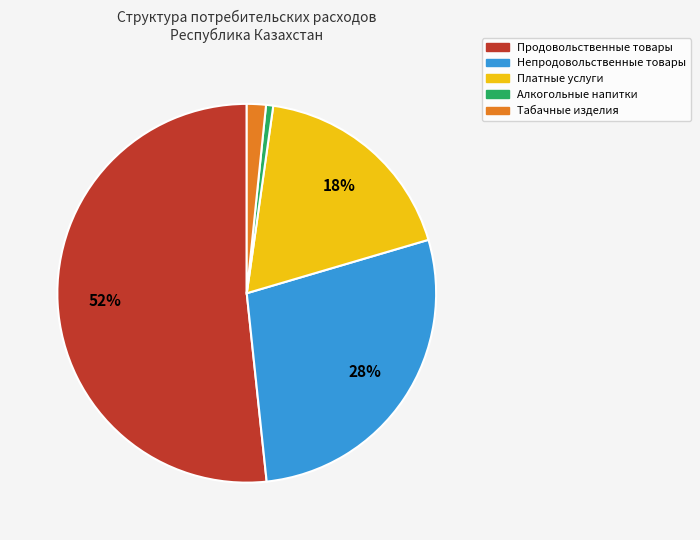

Which has a higher value, Алкогольные напитки or Табачные изделия?

Табачные изделия